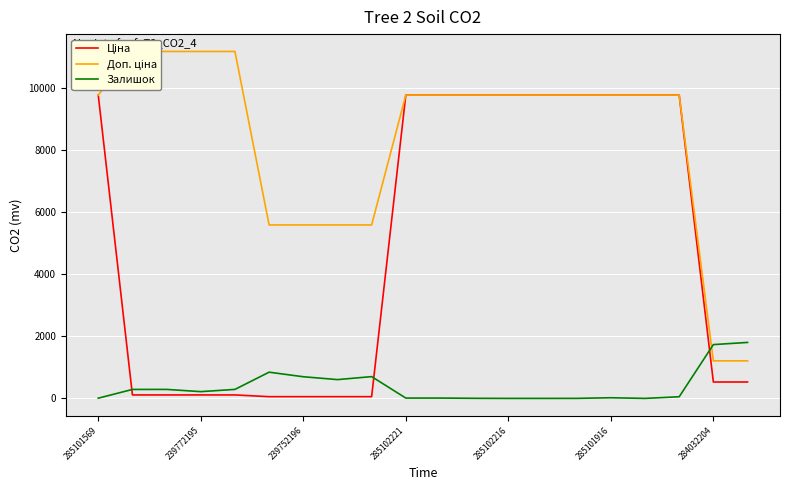

The Залишок series shows 2810.8 at 284032204. True or false?

False